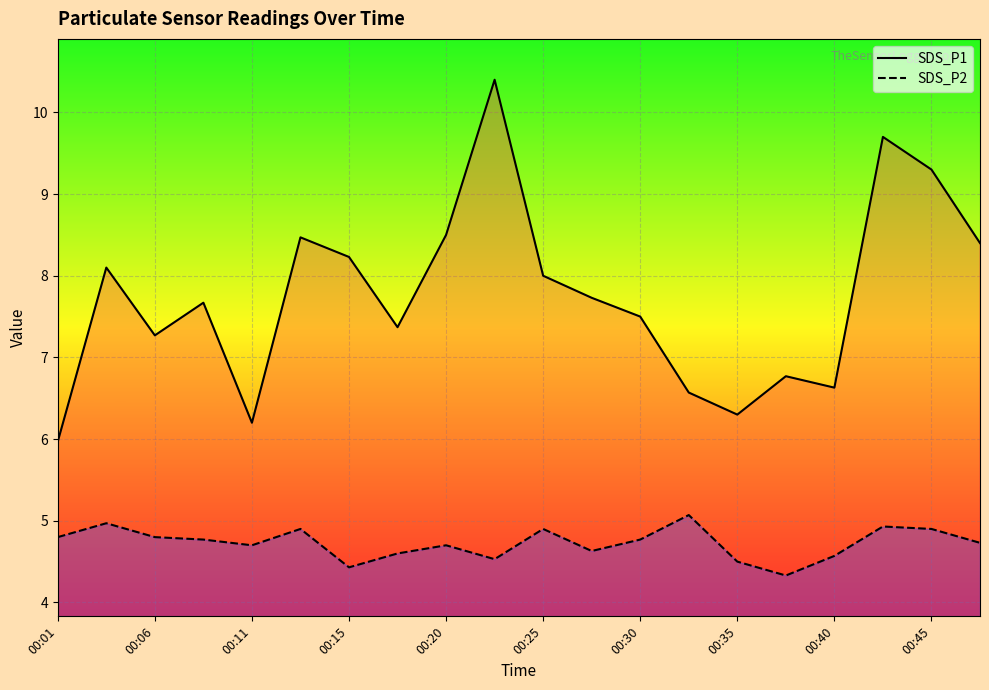

What is the difference between the maximum and minimum values in the SDS_P1 series?

4.4